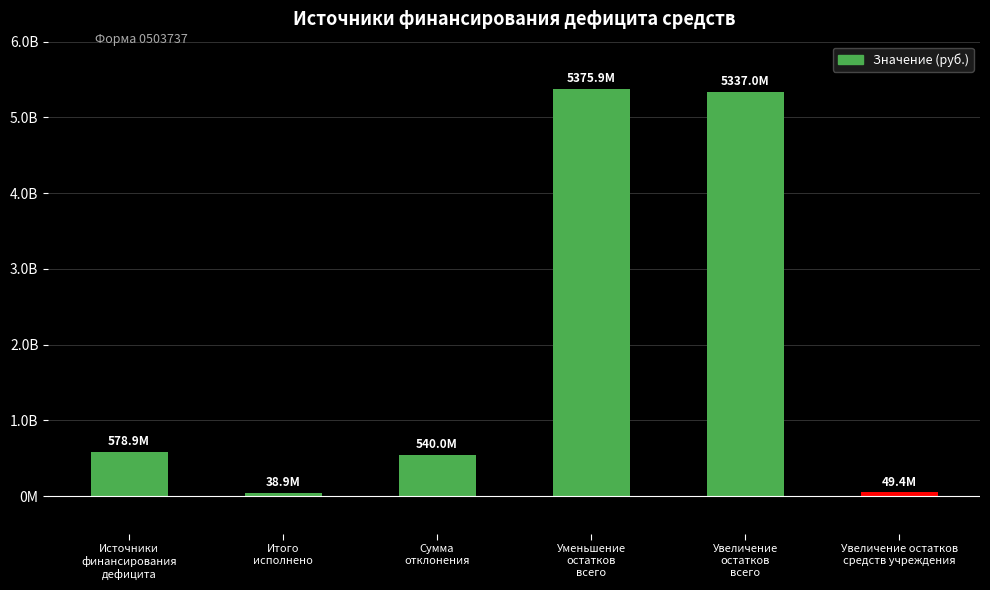

Where does the data first go above 578948212?

Источники
финансирования
дефицита